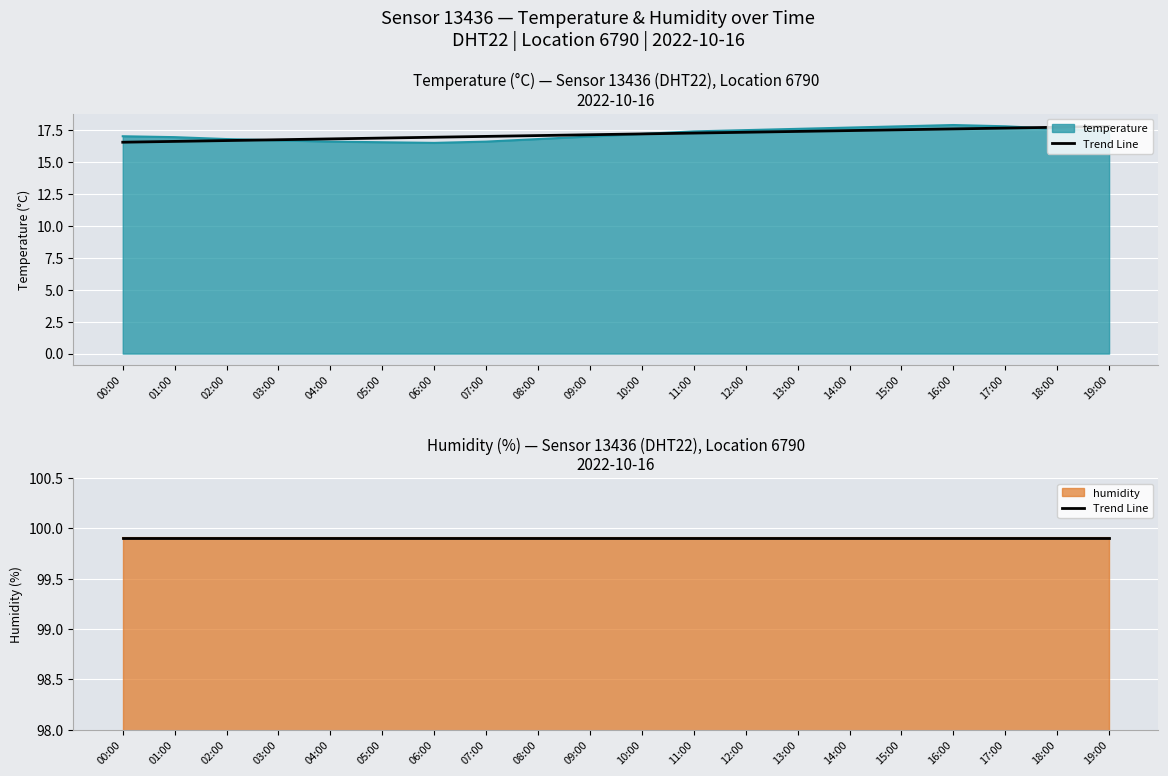

True or false: temperature and humidity cross at least once.

False